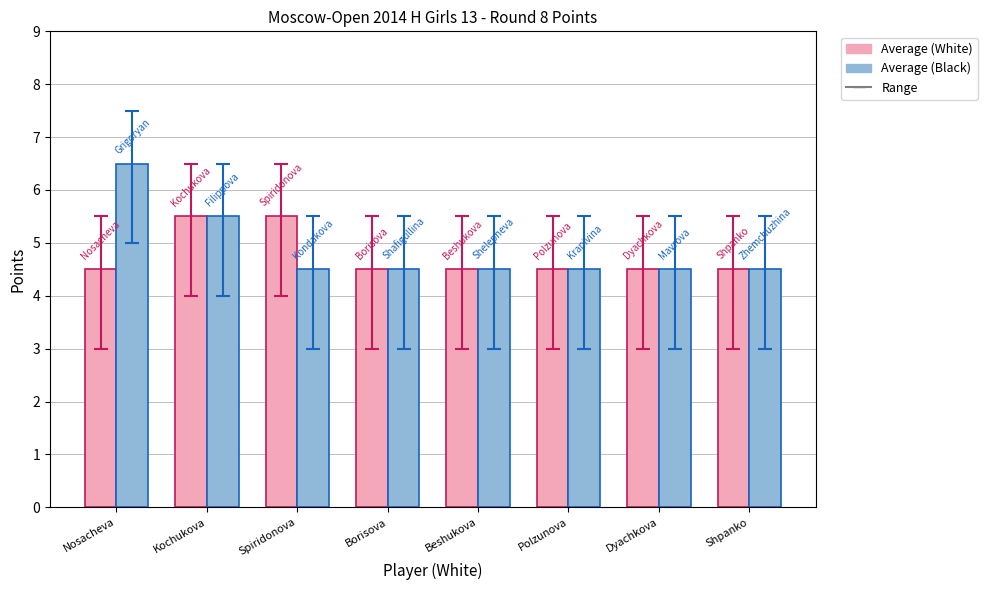

What is the spread (max minus min) of values at Spiridonova?

1.0